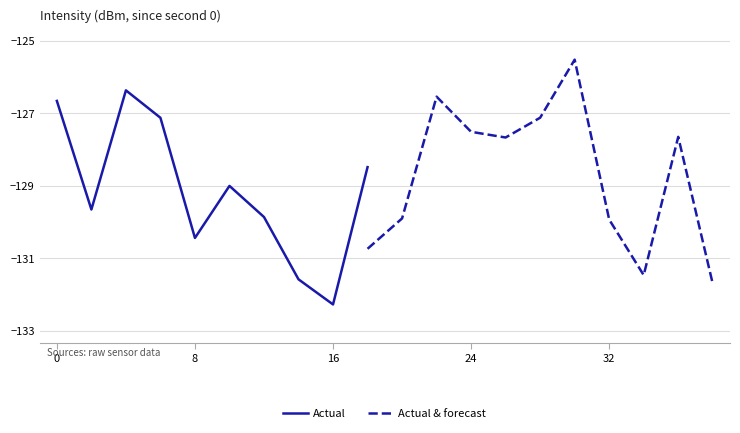

Which series ends up on top after the final intersection of Actual & forecast and Actual?

Actual